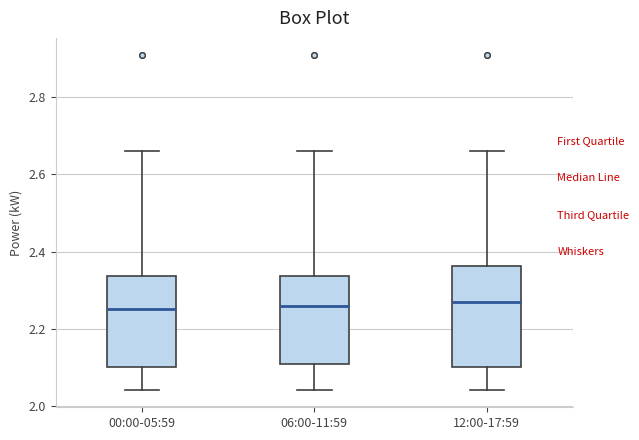

Where is the lower edge of the box for 12:00-17:59 on the y-axis? The values are not printed on the chart, so give them approximately, as read against the axis.

2.10